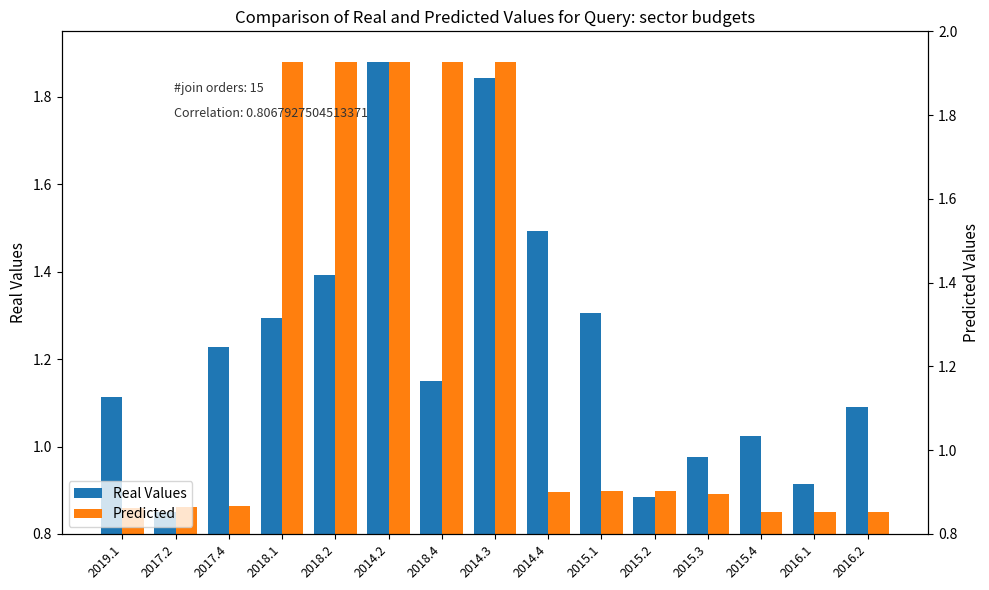

What is the lowest value of the Predicted series?

0.8